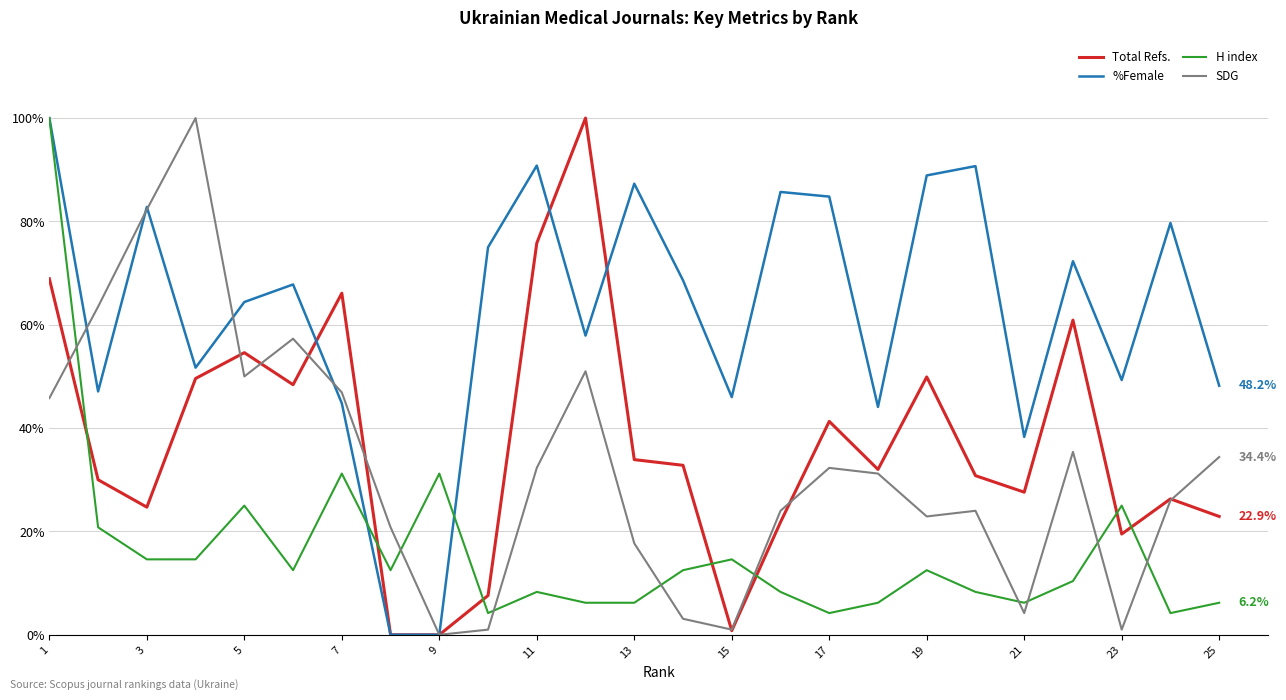

What is the highest value of the H index series?

100.0